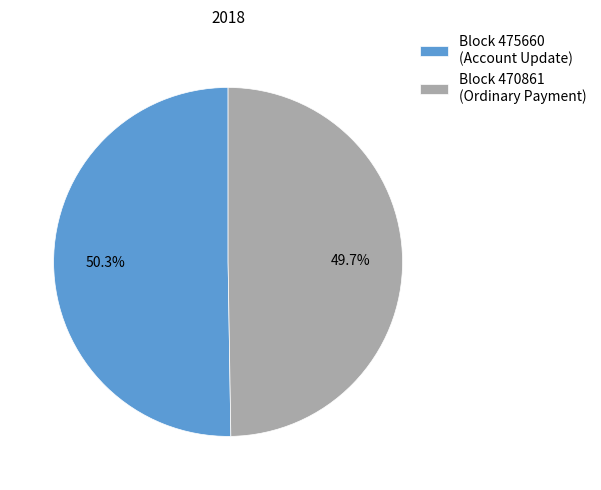

Rank the categories by value from lowest to highest.

Block 470861 (Ordinary Payment), Block 475660 (Account Update)